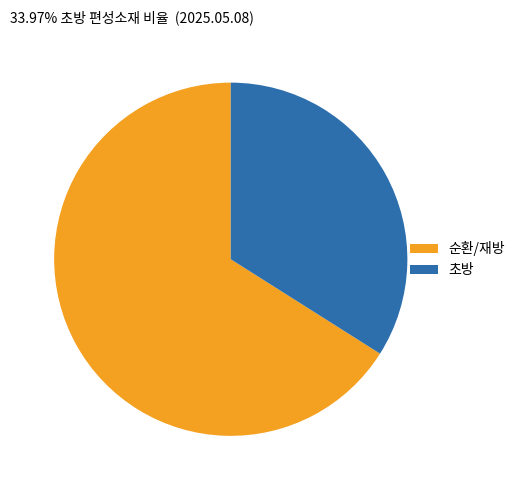

Rank the categories by value from lowest to highest.

초방, 순환/재방